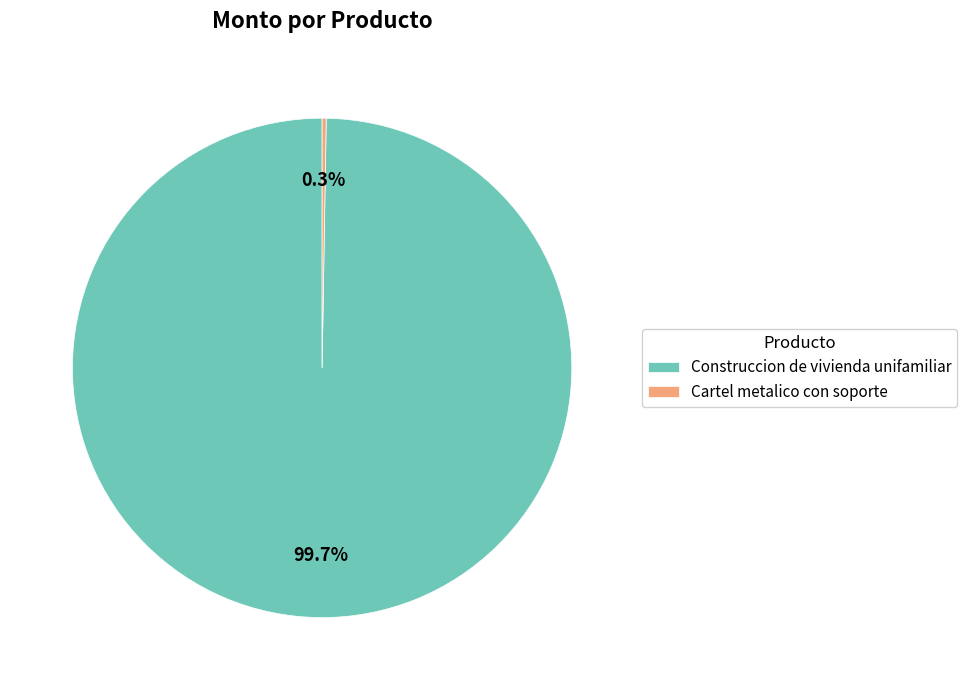

What is the largest slice in the pie chart?

Construccion de vivienda unifamiliar